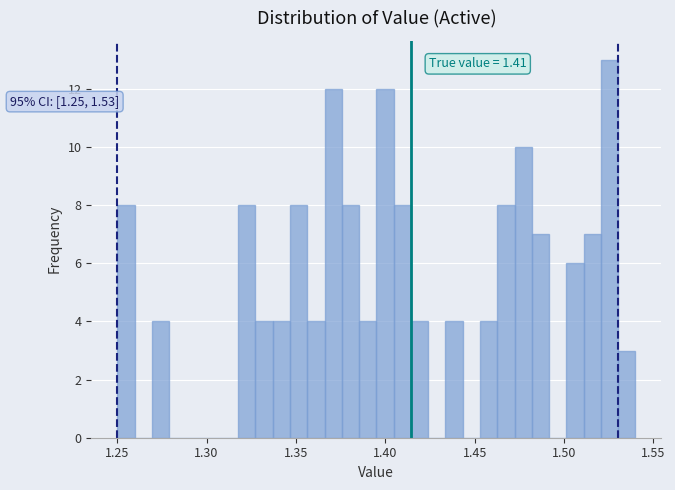

Around what value on the x-axis is the tallest bar? Give the approximate position of its centre, as read against the axis.

1.525